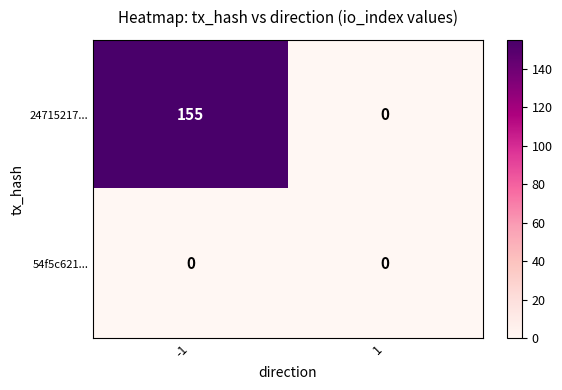

Is it true that 24715217... equals 0 at 1?

True